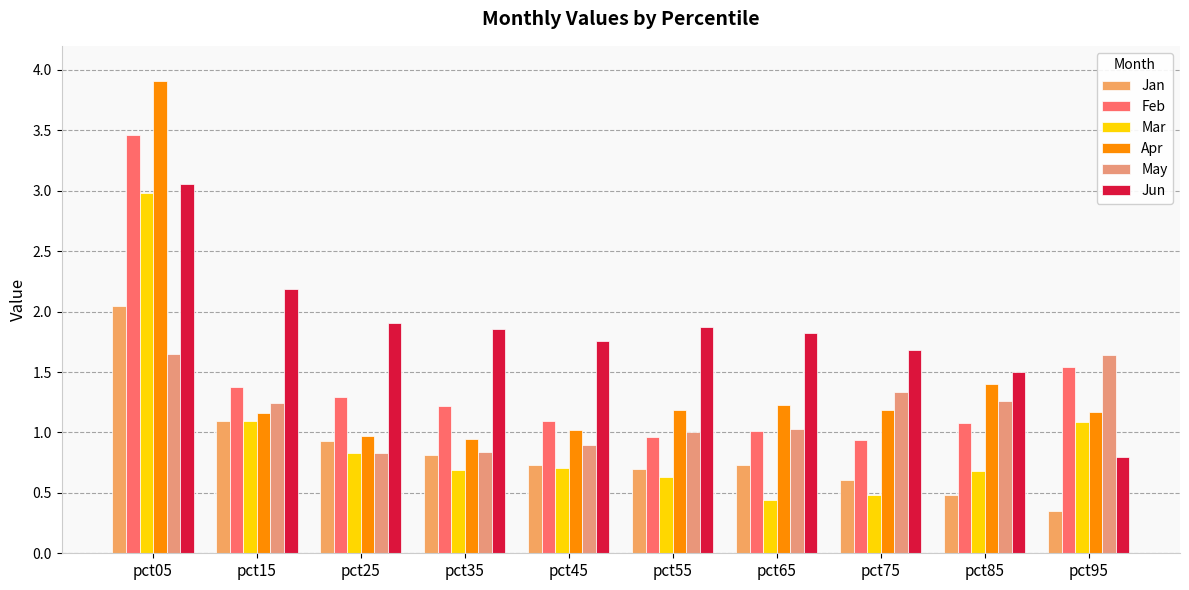

How many groups of bars are there?

10